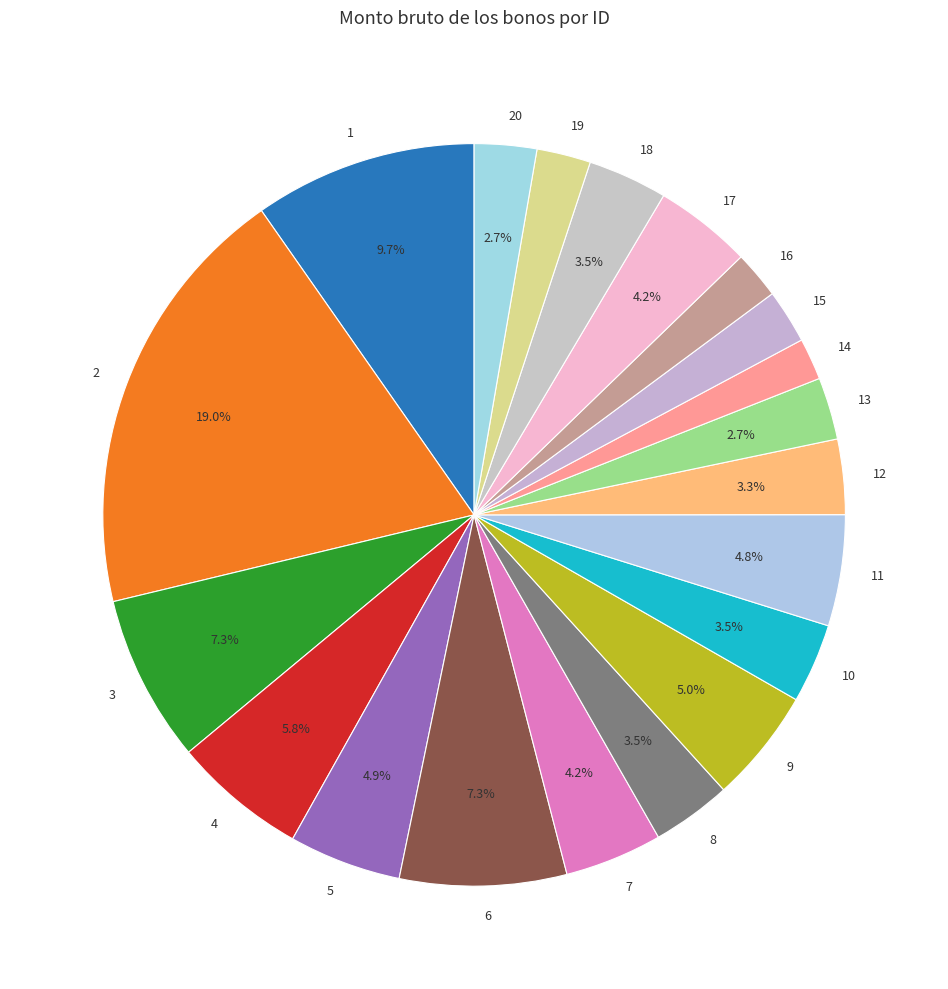

True or false: 19 accounts for 2% of the total.

True